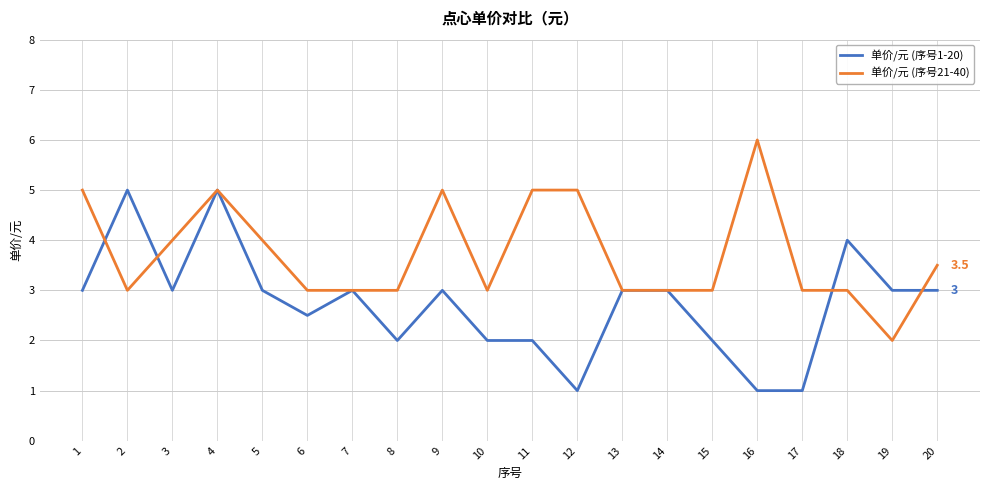

What is the smallest value displayed?

1.0